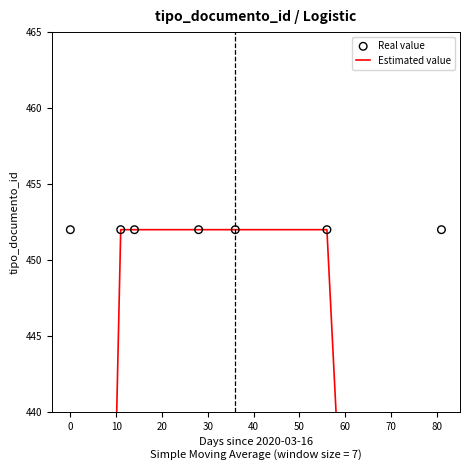

Which series contains the highest Y value?

Estimated value